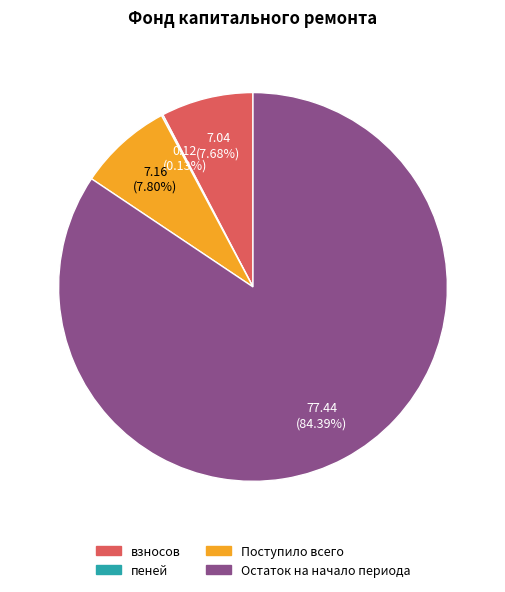

Does any single category account for the majority?

Yes